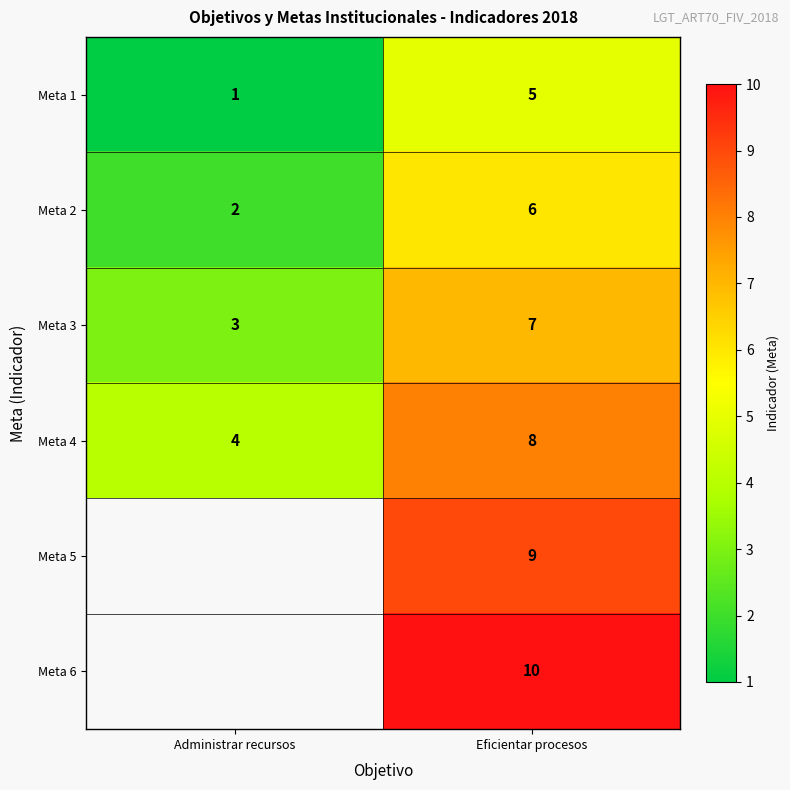

What is the total value across all series at Eficientar procesos?

45